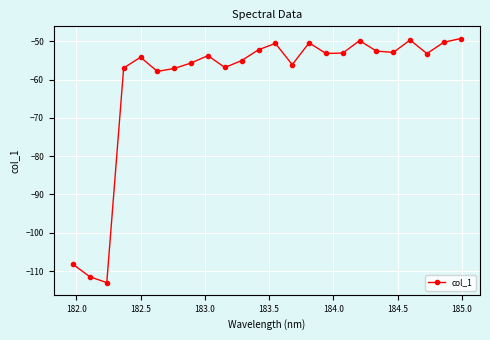

How many points are lower than both their immediate neighbors (excluding endpoints)?

7